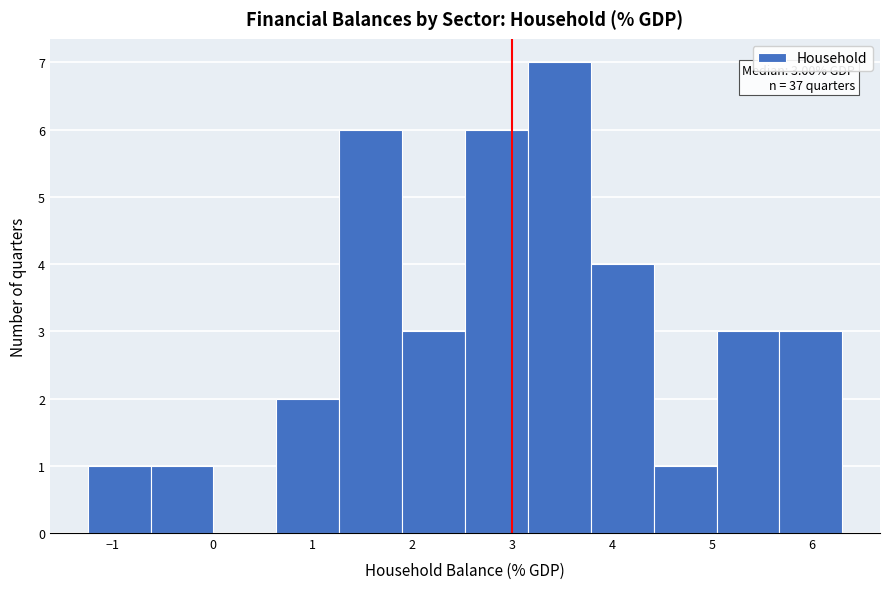

Which range on the x-axis has the tallest bar?

3.2 to 3.8